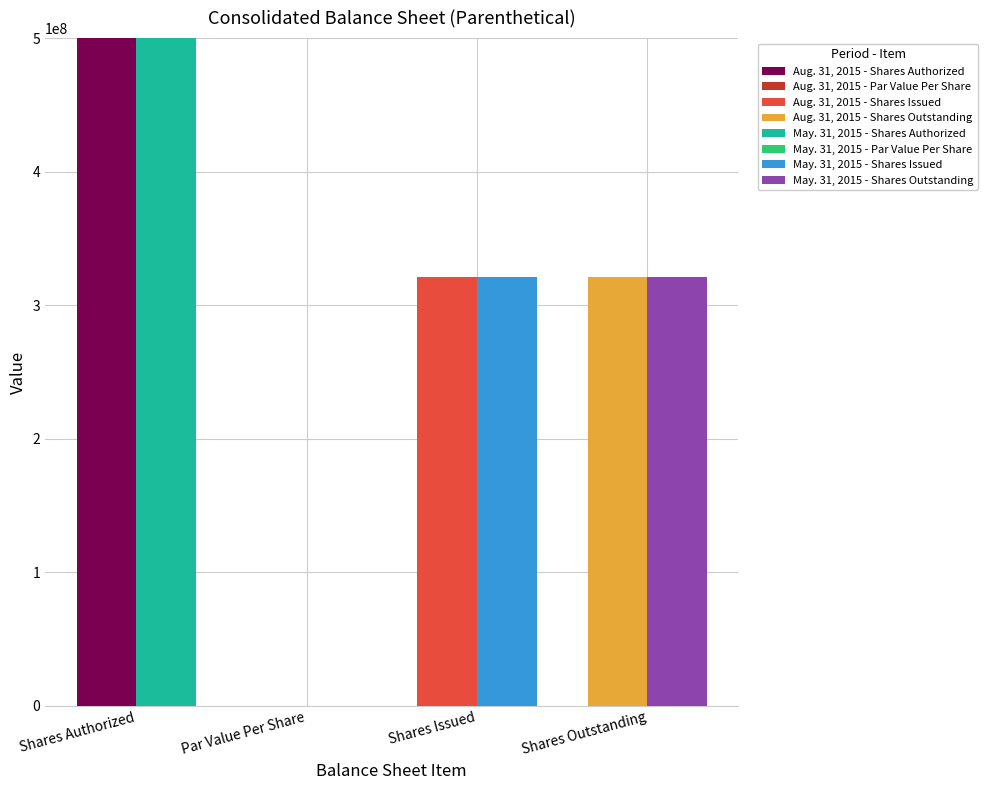

Reading right to left, list all the values displayed in this chart.

Aug. 31, 2015: 321416654.0	321416654.0	0.0	500000000.0
May. 31, 2015: 321416654.0	321416654.0	0.0	500000000.0